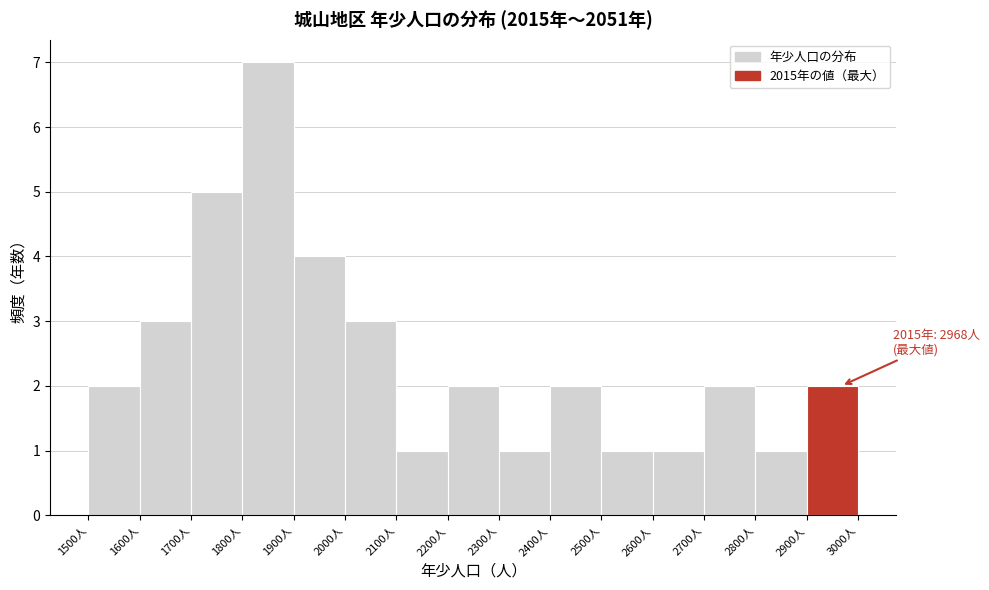

Over which range of the x-axis is the bar tallest?

1800 to 1900